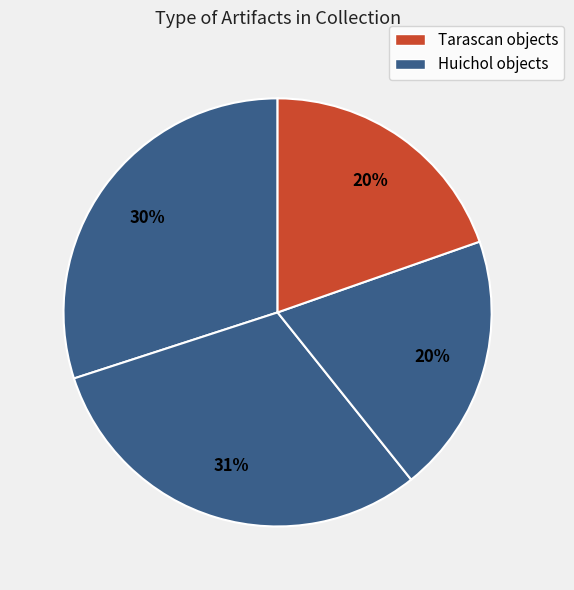

Count the number of slices in the pie.

4